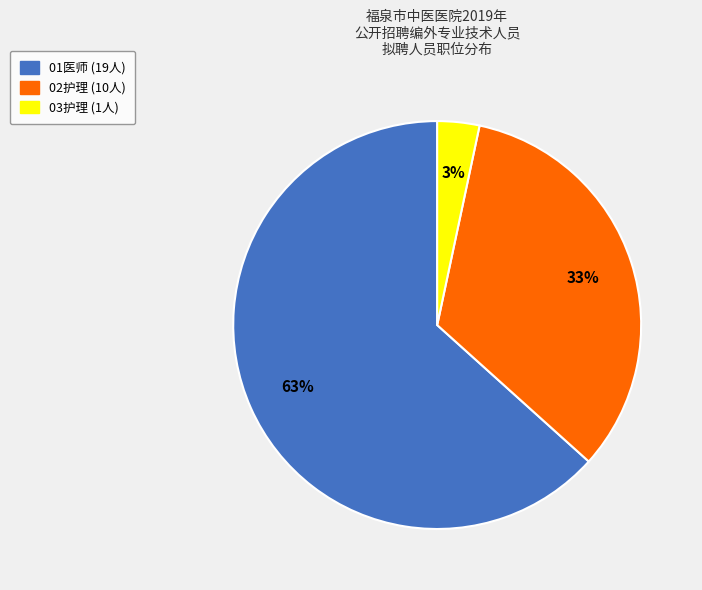

Is it true that 03护理 is 9% of the pie?

False